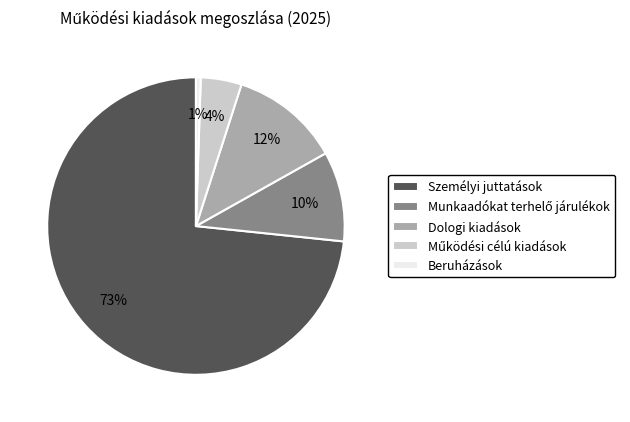

Count the number of slices in the pie.

5